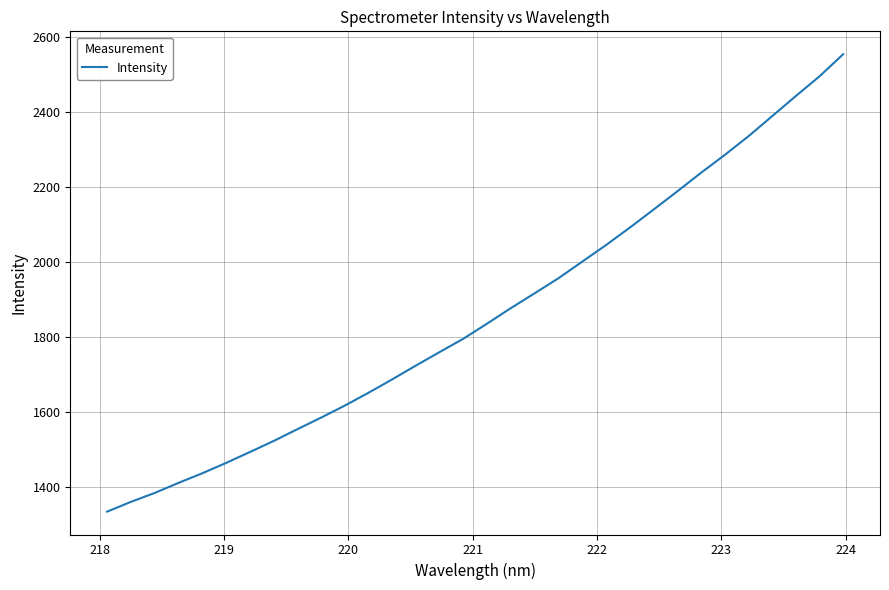

What is the difference between the maximum and minimum values?

1220.9